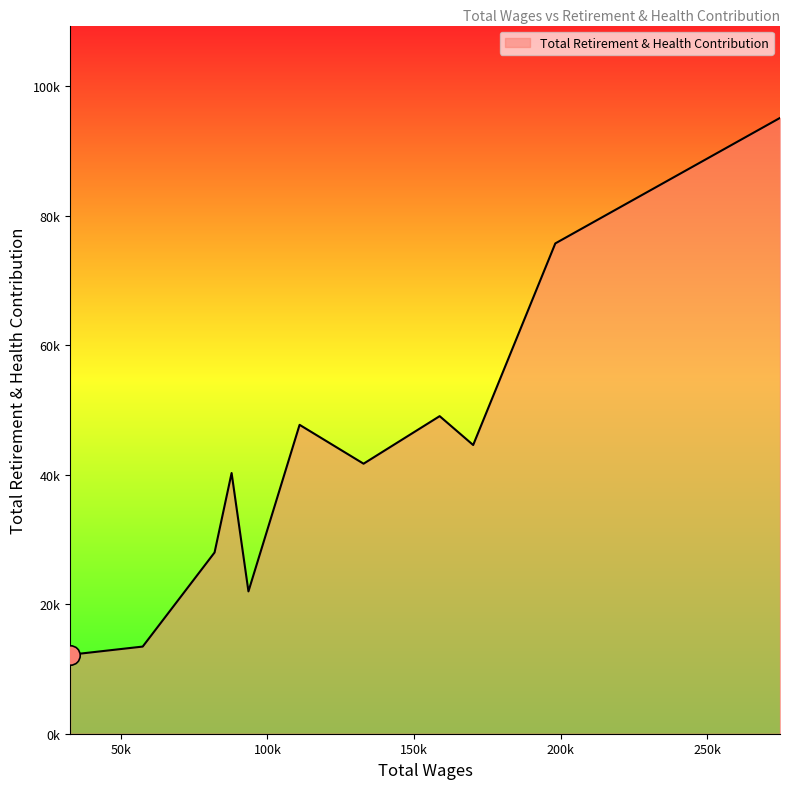

How many points are higher than both their immediate neighbors (excluding endpoints)?

3